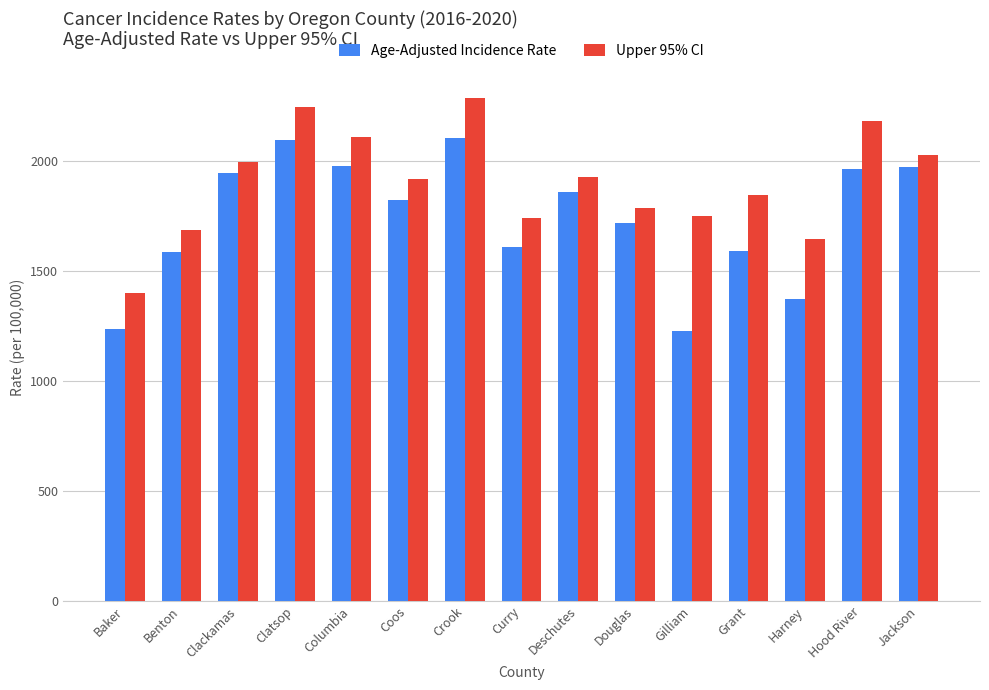

At how many categories does at least one series exceed 1824?

9